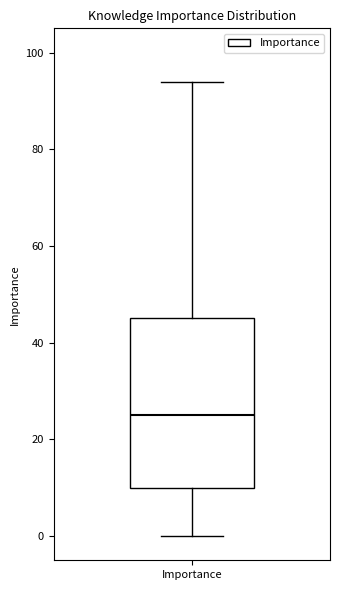

Where is the upper edge of the box for Importance on the y-axis? The values are not printed on the chart, so give them approximately, as read against the axis.

46